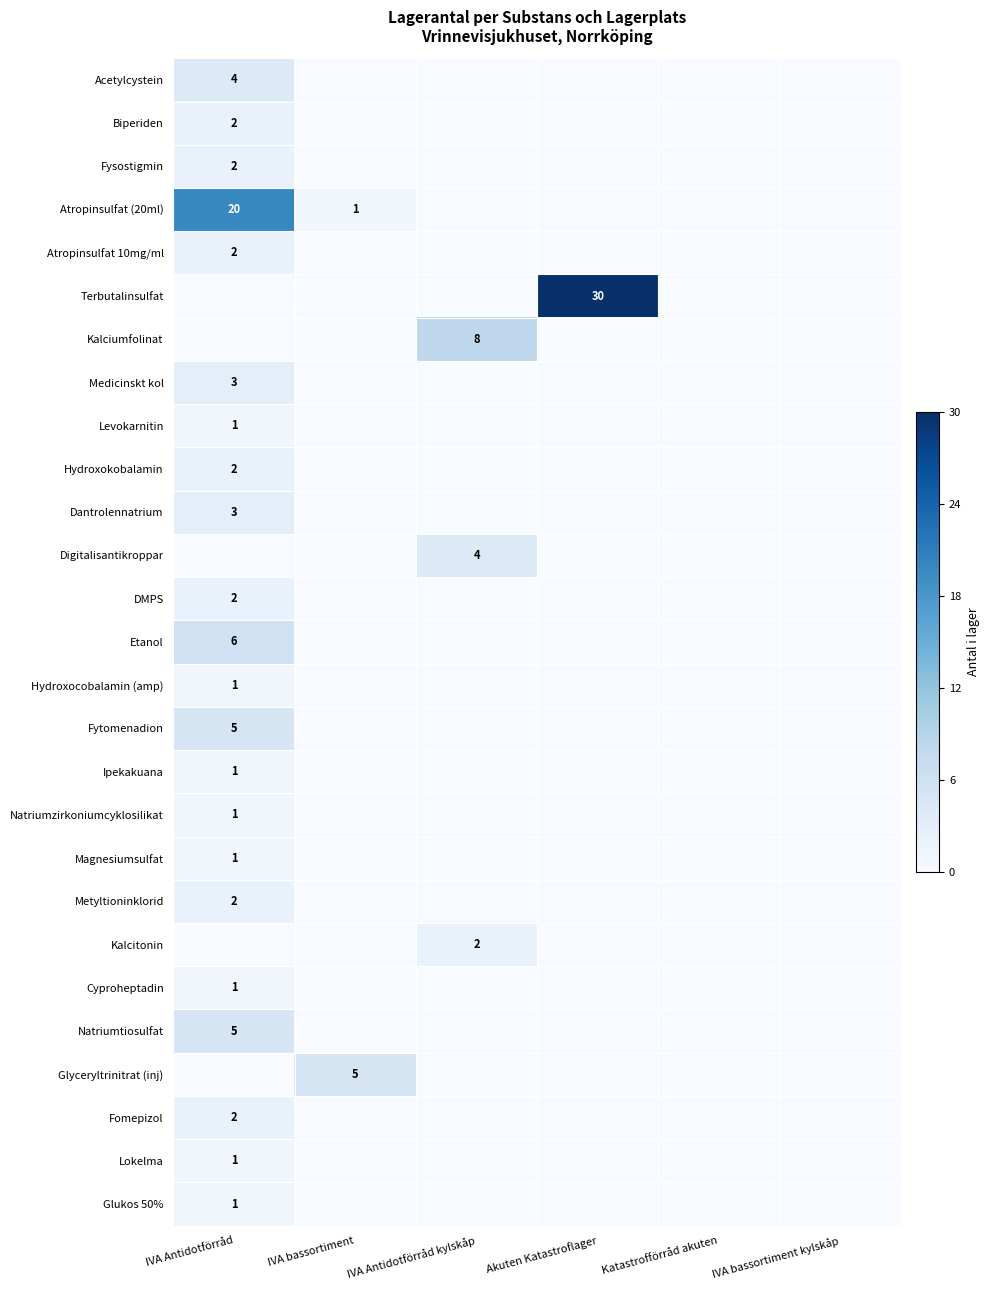

The Glyceryltrinitrat (inj) series shows 9 at IVA bassortiment. True or false?

False